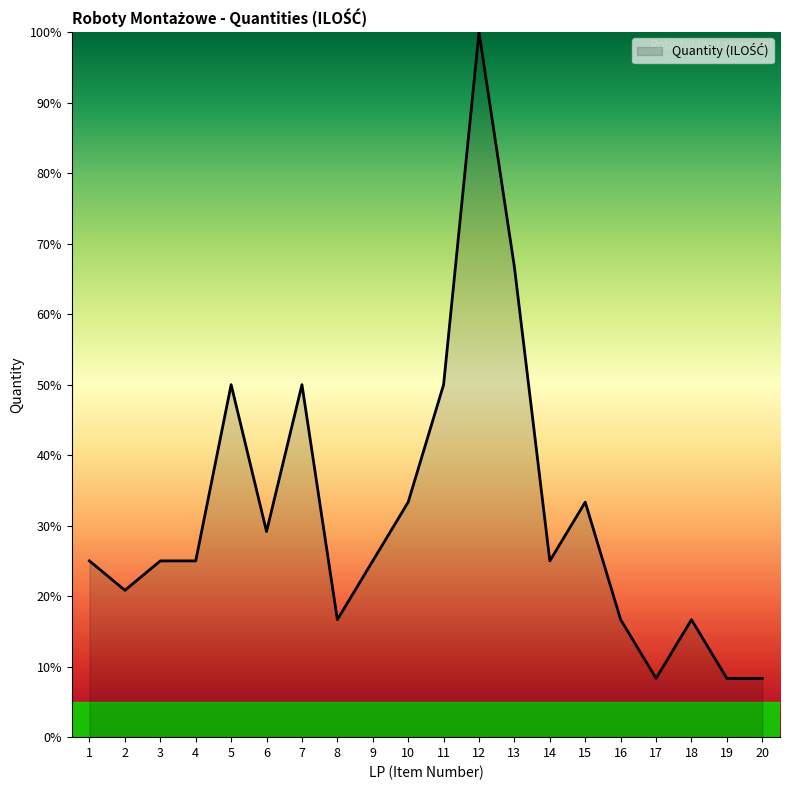

How many categories are shown in the chart?

20